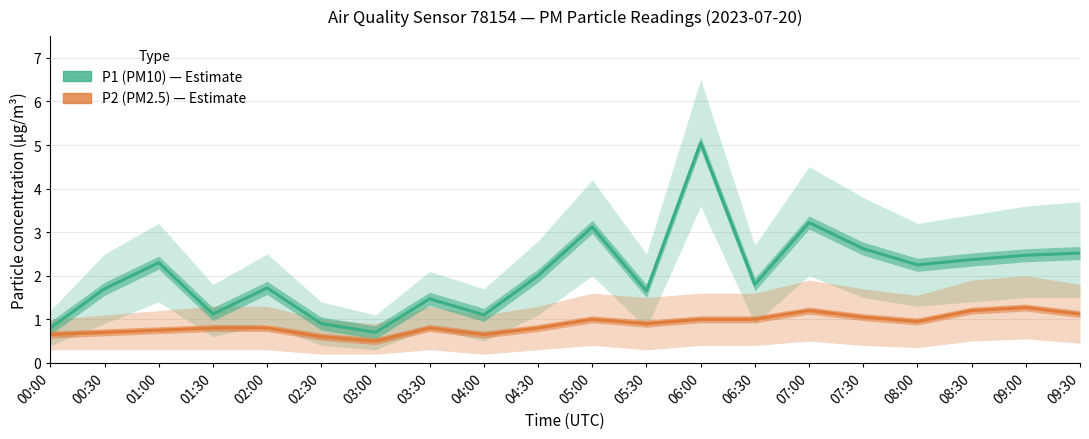

What is the approximate value of P1 (PM10) at 07:30?

2.6